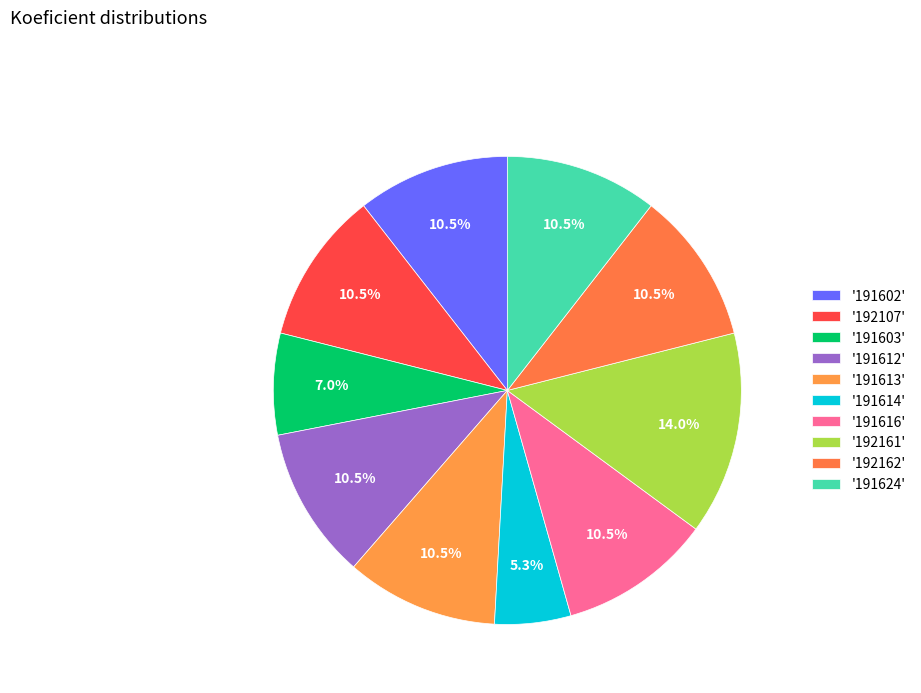

Which category has the smallest portion of the pie?

191614